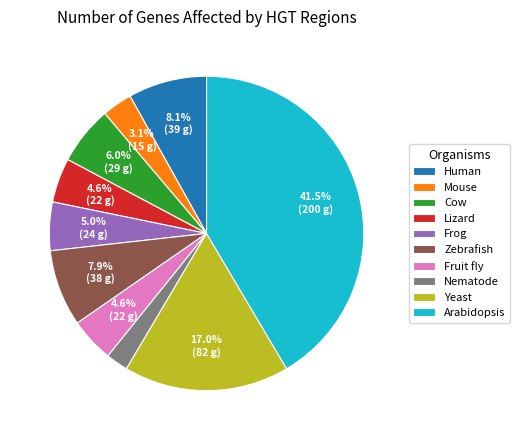

Which category has the biggest portion of the pie?

Arabidopsis